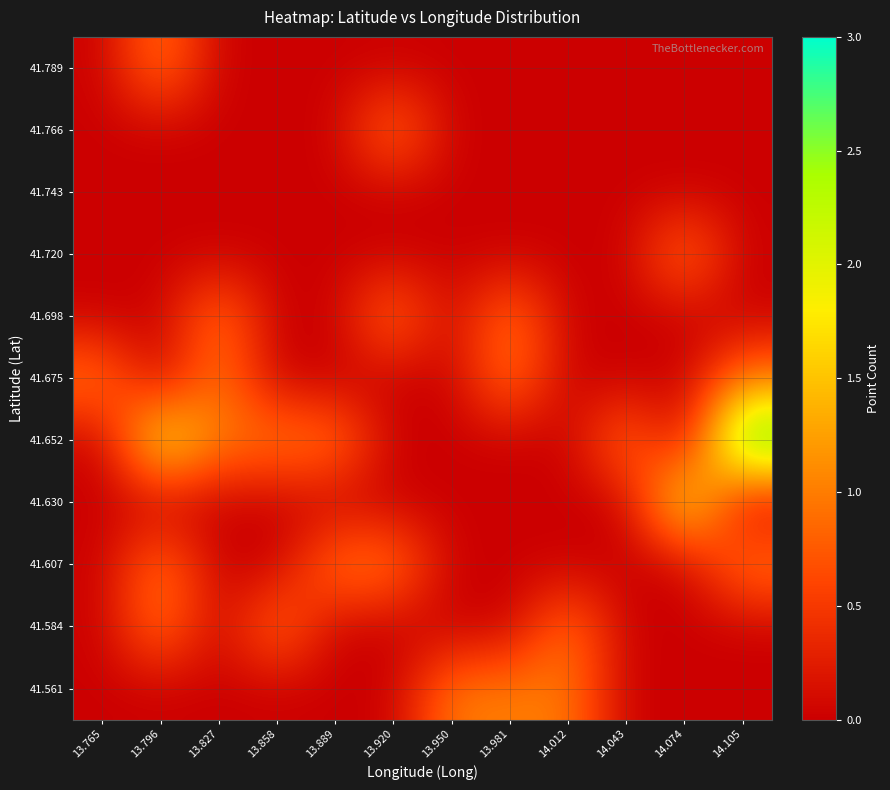

At 13.950, list the series in order from largest to smallest.

41.561, 41.584, 41.607, 41.630, 41.652, 41.675, 41.698, 41.720, 41.743, 41.766, 41.789